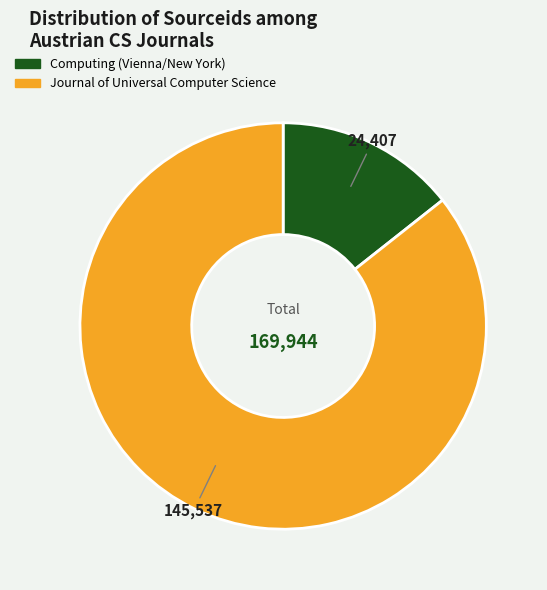

Which category has the biggest portion of the pie?

Journal of Universal Computer Science